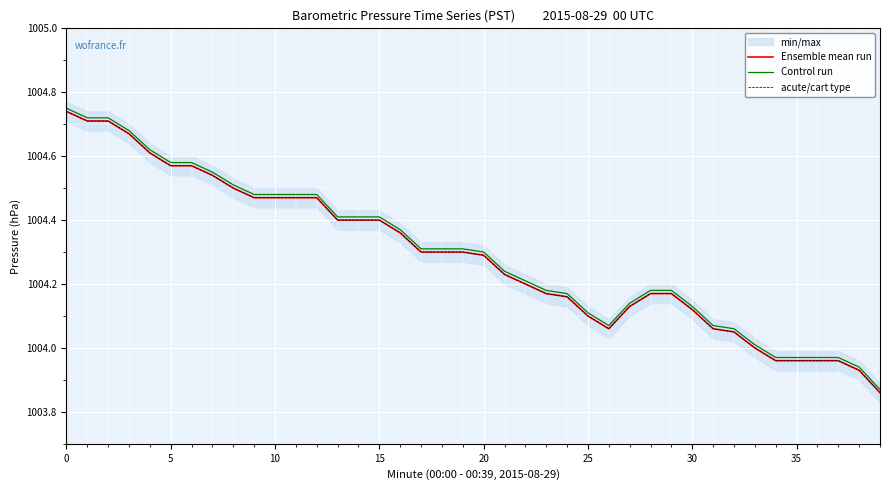

True or false: Ensemble mean run and acute/cart type intersect in this chart.

False